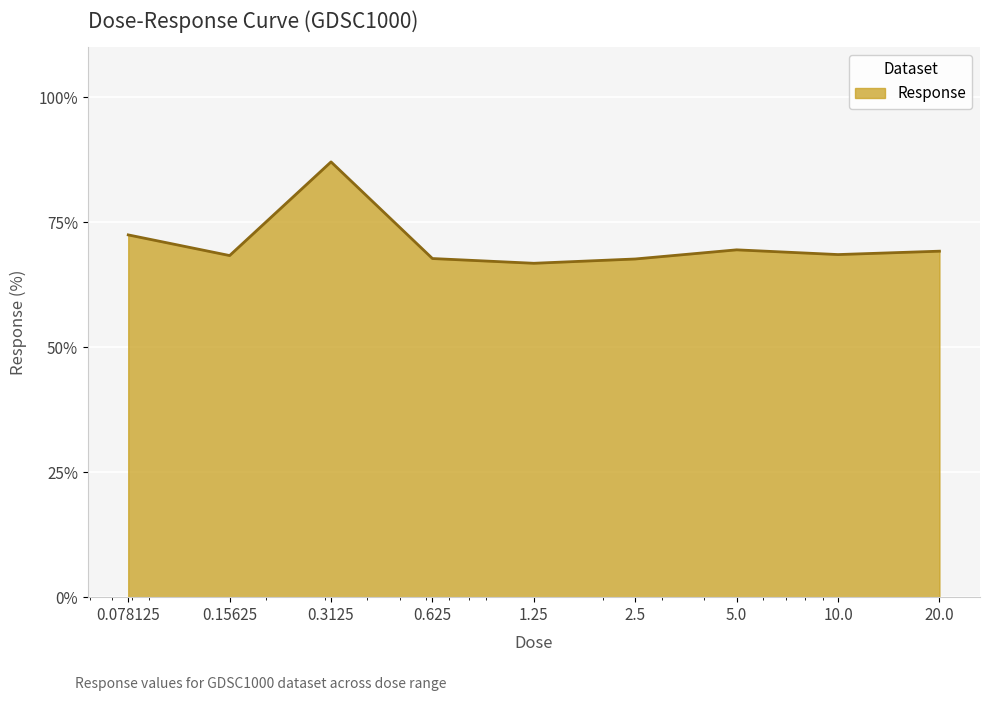

What is the difference between the maximum and minimum values?

20.3